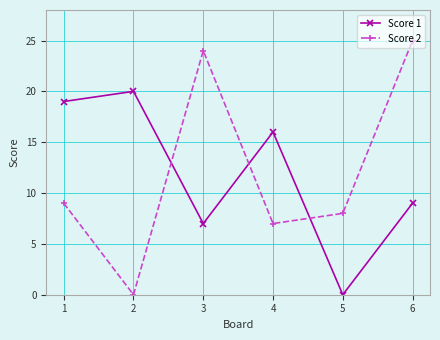

Between 2 and 5, which series saw the biggest shift?

Score 1